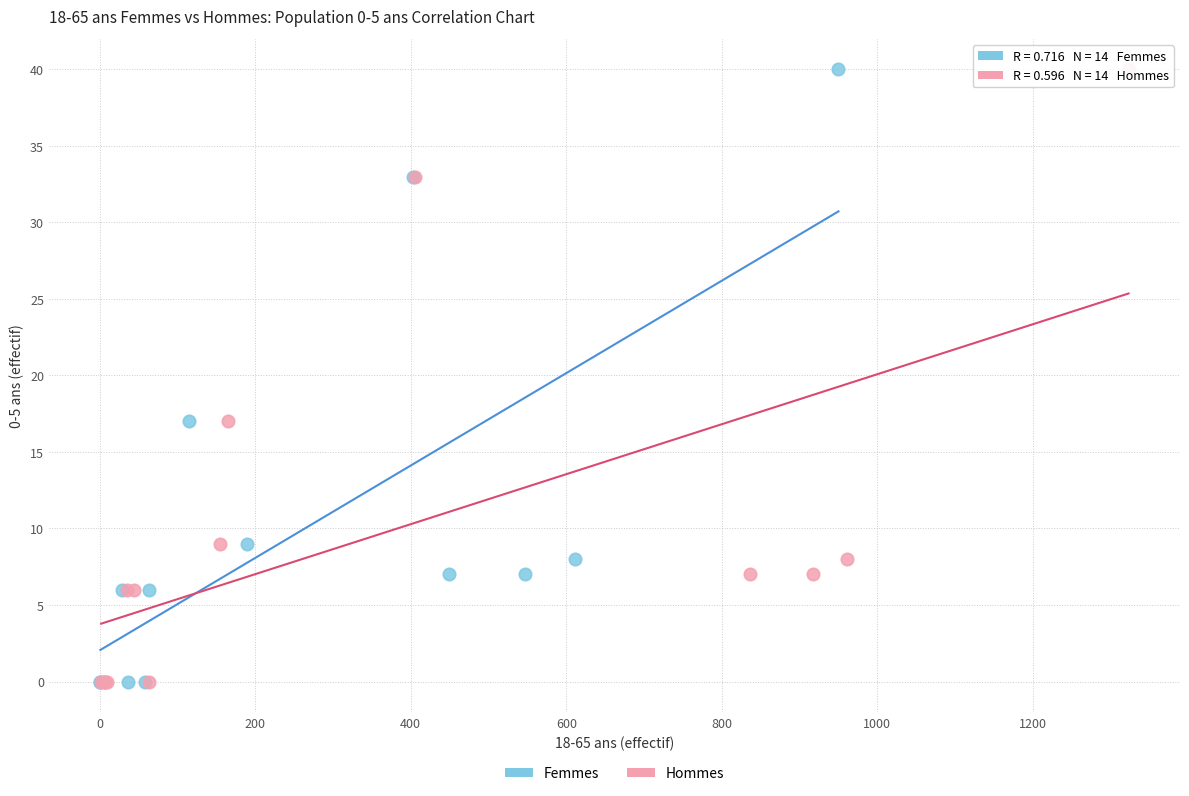

What are all the series names shown in the legend?

Femmes, Hommes